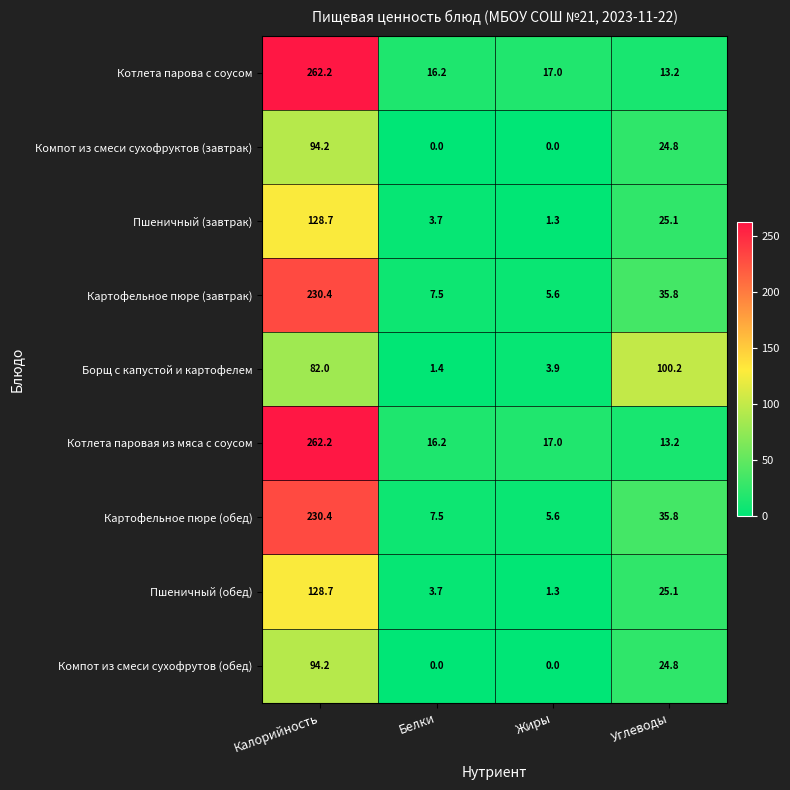

Count the number of data series in this chart.

9